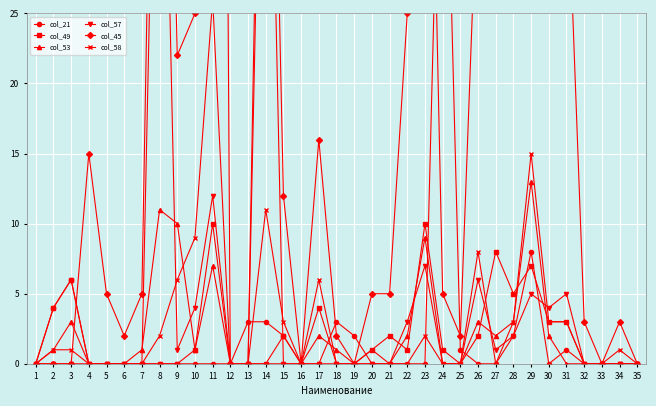

What is the difference between the second highest and second lowest values in the col_57 series?

59